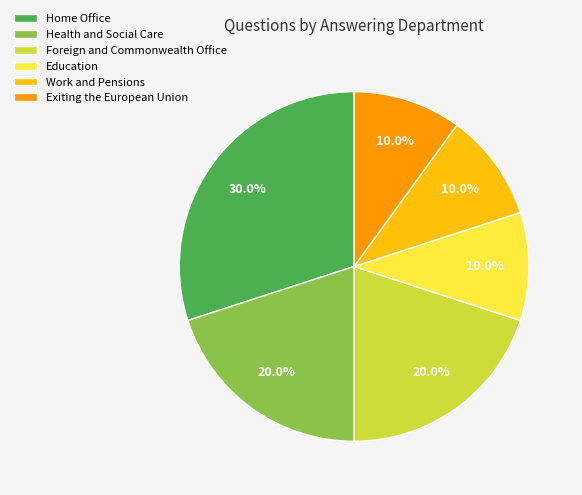

Which slice is the largest?

Home Office